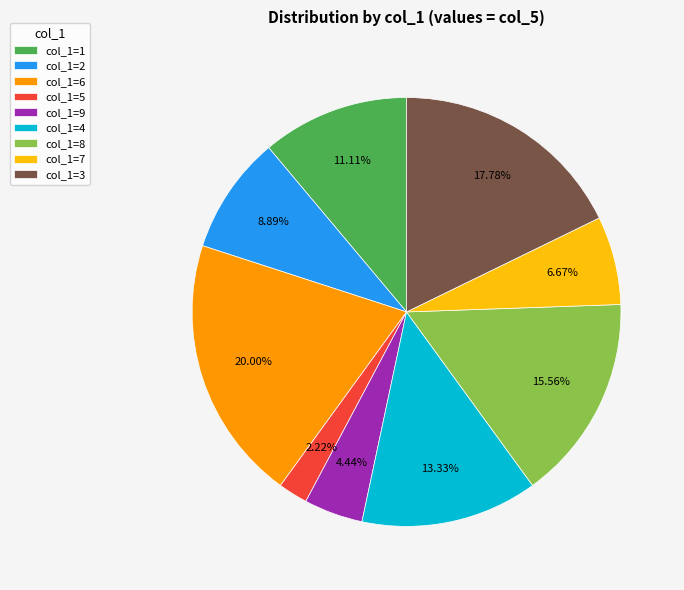

How many segments does this pie chart have?

9